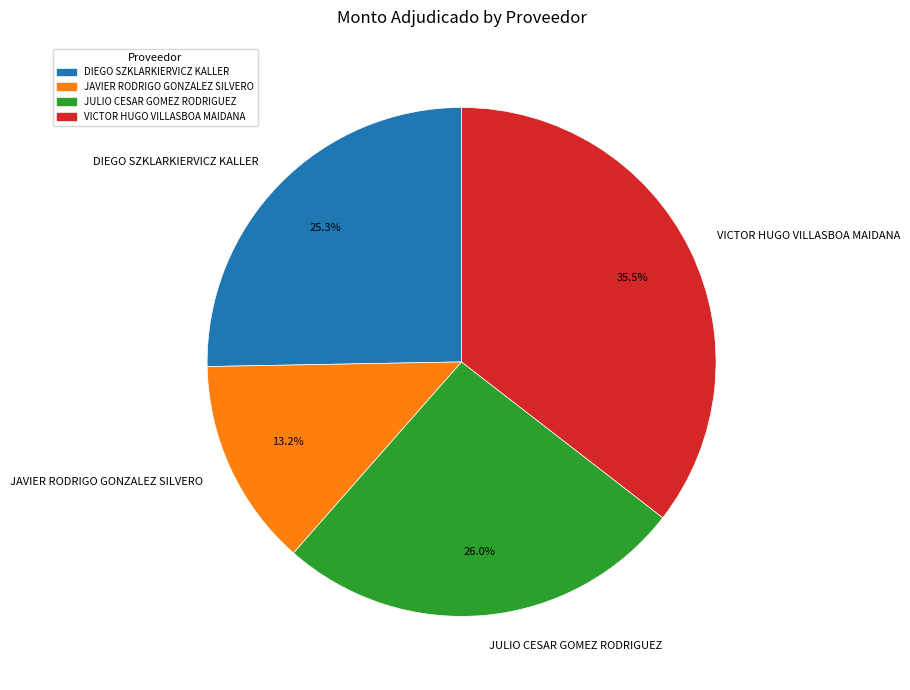

Is it true that DIEGO SZKLARKIERVICZ KALLER is 25% of the pie?

True